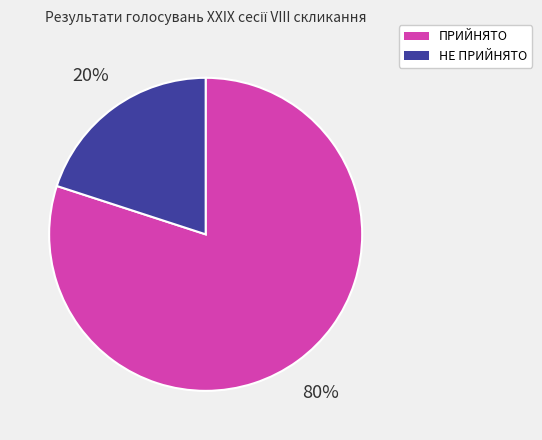

To the nearest percent, what percentage of the pie is НЕ ПРИЙНЯТО?

20%